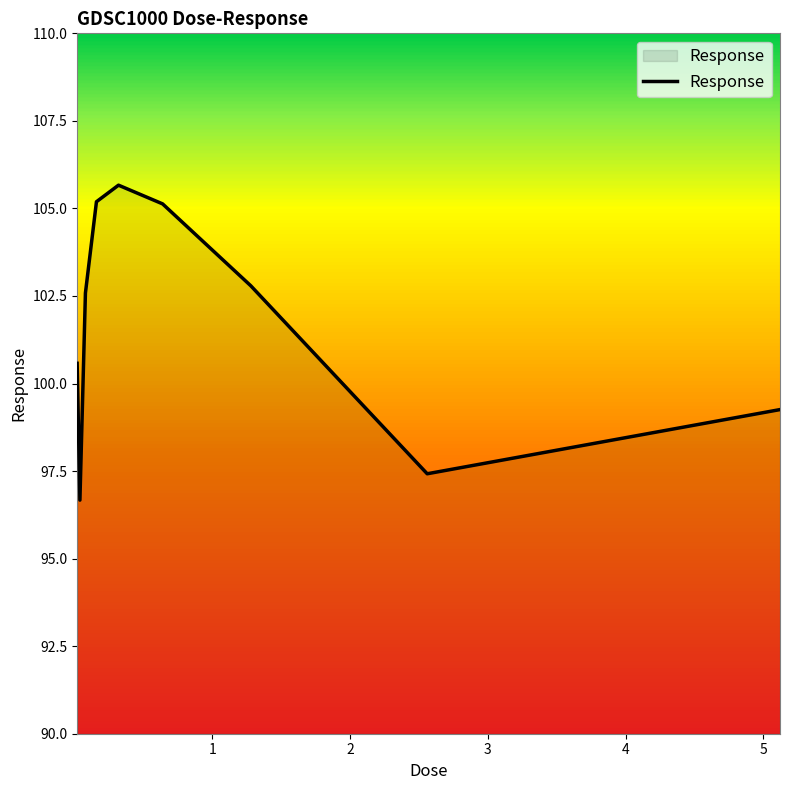

What is the minimum value shown in the chart?

96.7